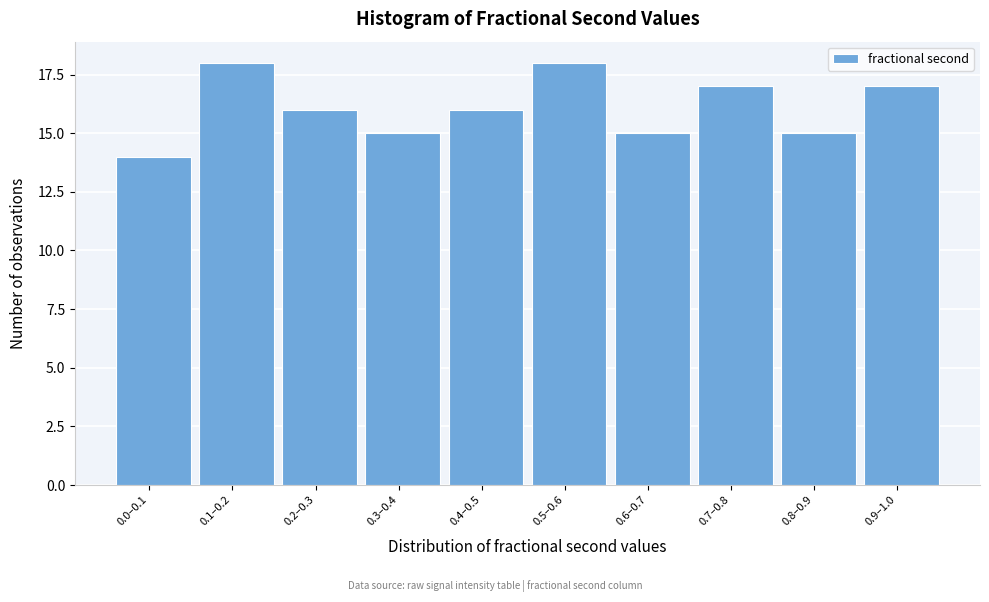

Reading right to left, list all the values displayed in this chart.

17	15	17	15	18	16	15	16	18	14